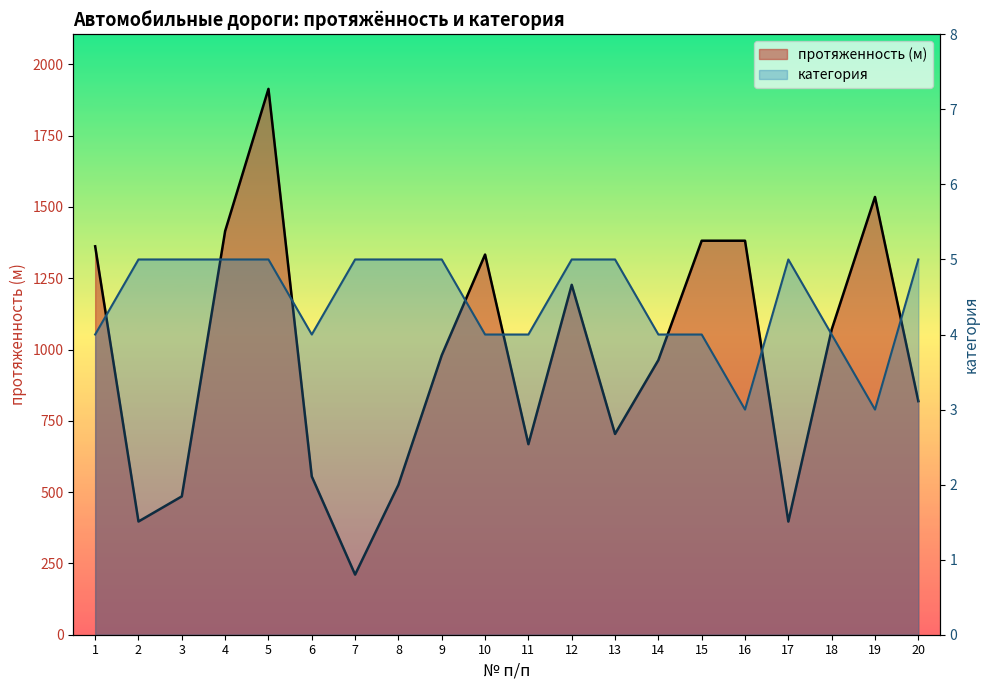

Reading left to right, extract all data points from this chart.

протяженность (м): 1=1362.0	2=397.0	3=485.1	4=1415.3	5=1914.0	6=555.0	7=210.8	8=525.6	9=980.0	10=1333.1	11=668.1	12=1226.9	13=704.0	14=963.0	15=1381.6	16=1381.6	17=396.8	18=1070.0	19=1535.0	20=819.0
категория: 1=4.0	2=5.0	3=5.0	4=5.0	5=5.0	6=4.0	7=5.0	8=5.0	9=5.0	10=4.0	11=4.0	12=5.0	13=5.0	14=4.0	15=4.0	16=3.0	17=5.0	18=4.0	19=3.0	20=5.0